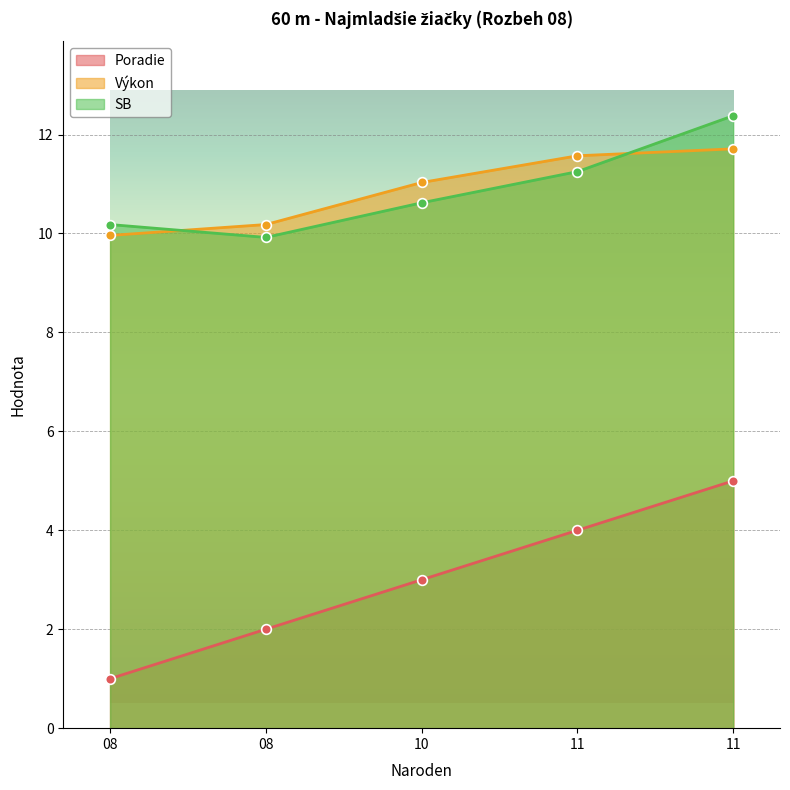

How many lines are shown in the chart?

3